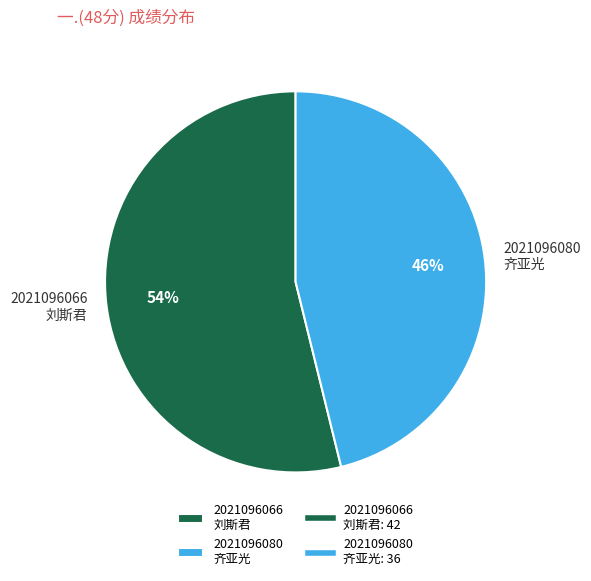

Rank the categories by value from lowest to highest.

2021096080 齐亚光, 2021096066 刘斯君